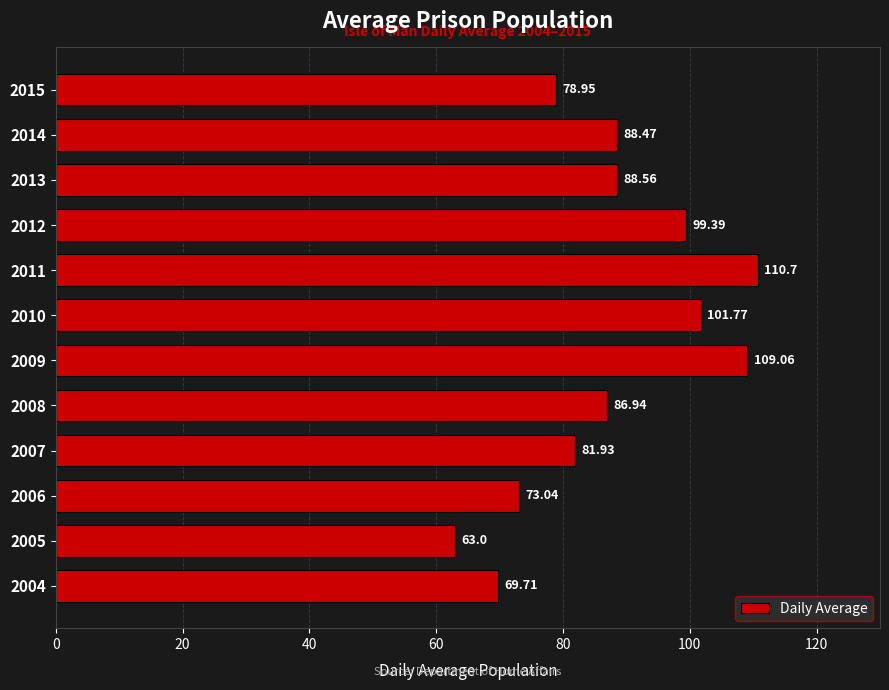

Which has a higher value, 2012 or 2008?

2012